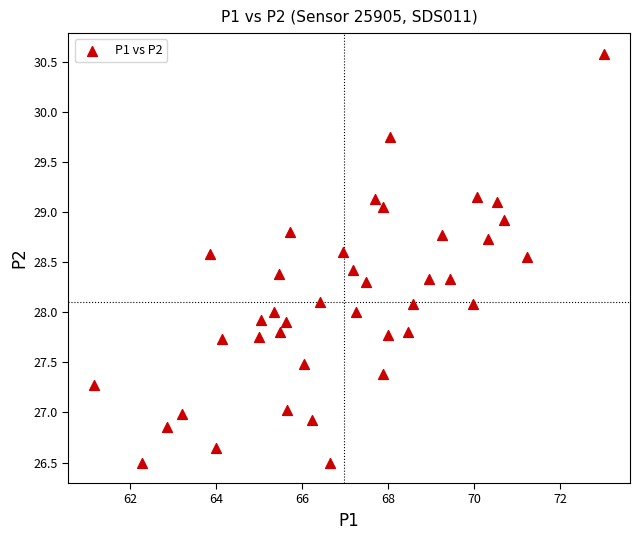

What is the range of Y values (max minus min)?

4.1